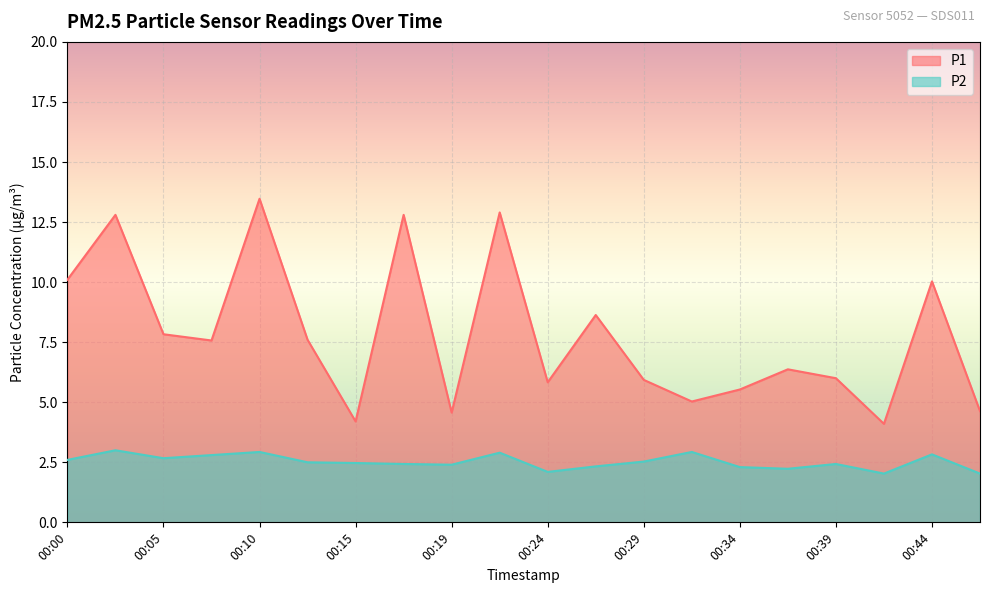

Which series has the largest total across all categories?

P1